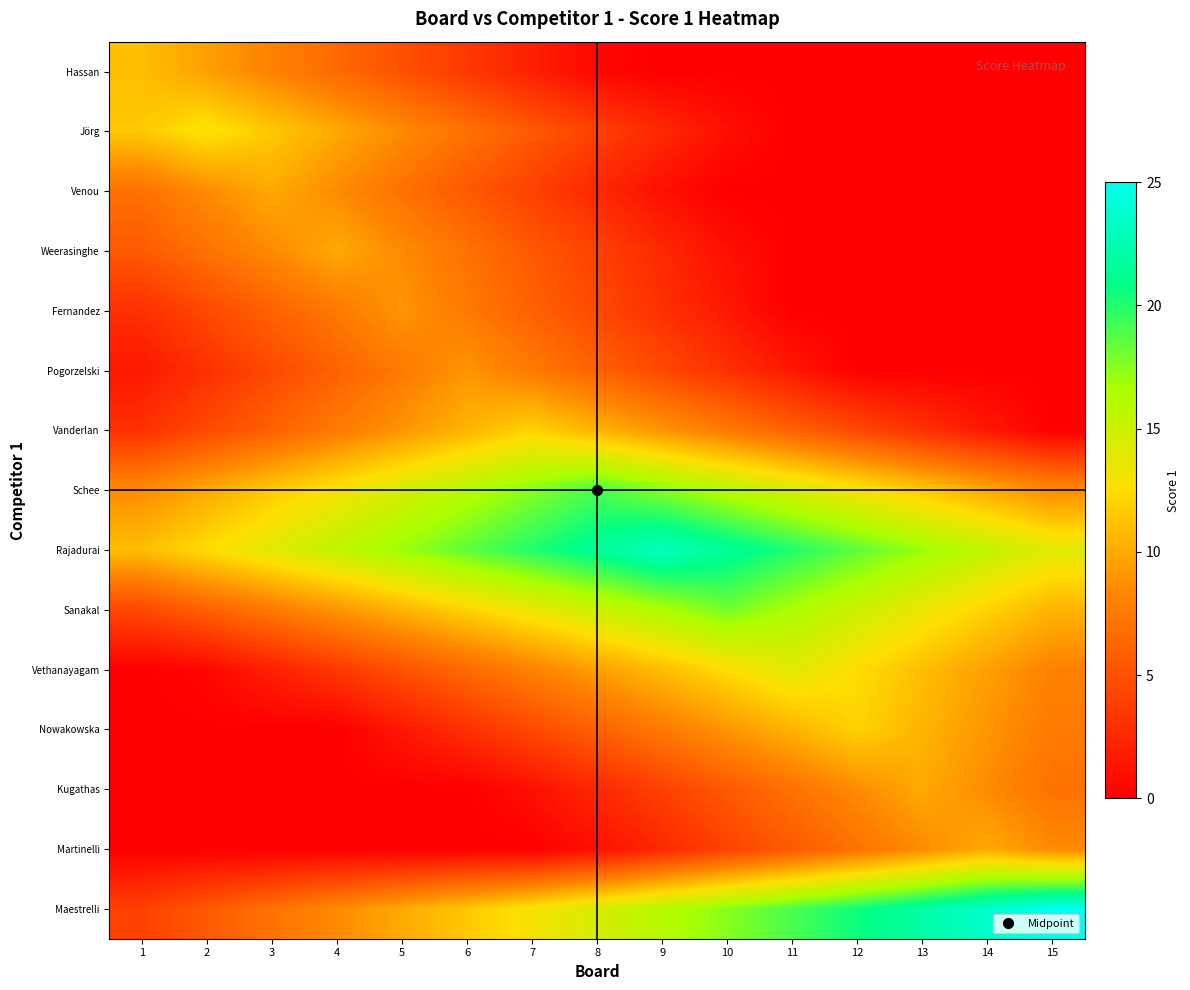

At which category is the sum across all series the highest?

8